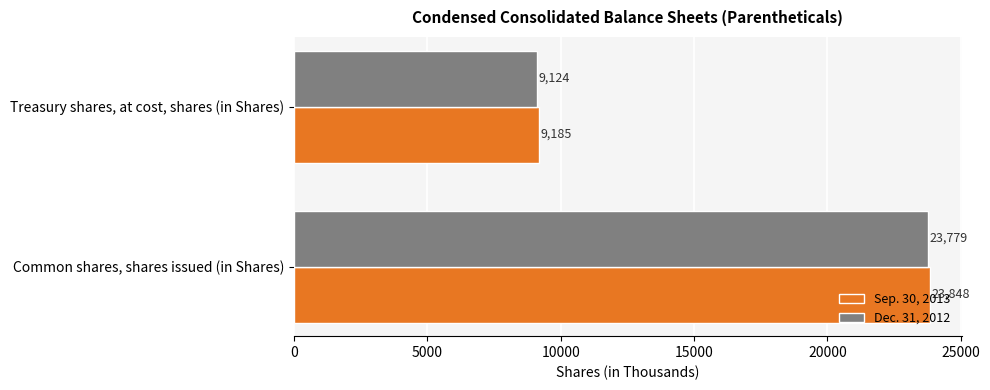

True or false: Dec. 31, 2012 has a value of 4681 at Treasury shares, at cost, shares (in Shares).

False